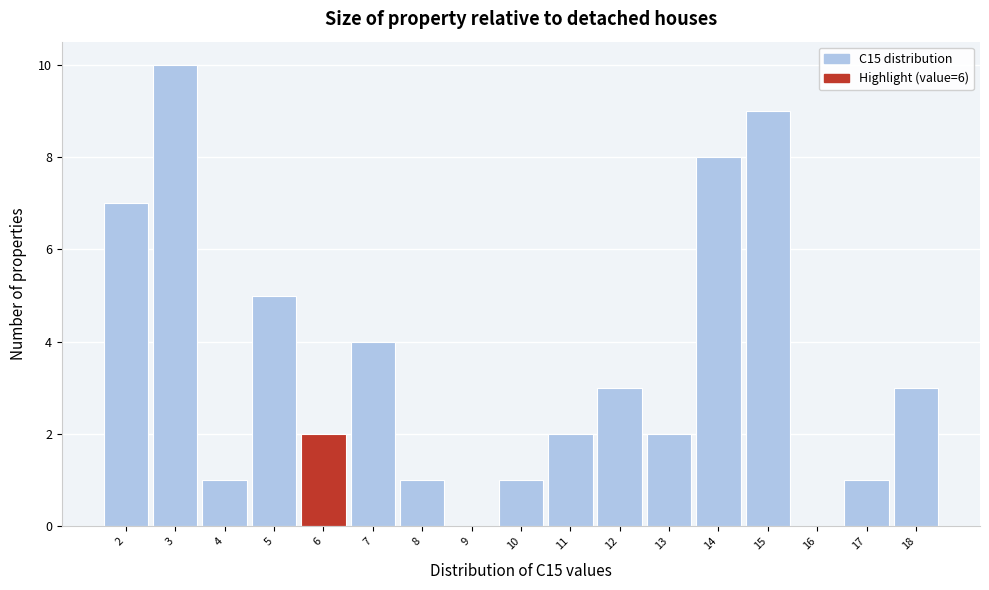

Reading left to right, list every bar in this chart as the range it spans on the x-axis followed by its height. The values are not printed on the chart, so give them approximately, as read against the axis.

1.5 to 2.5: 7
2.5 to 3.5: 10
3.5 to 4.5: 1
4.5 to 5.5: 5
5.5 to 6.5: 2
6.5 to 7.5: 4
7.5 to 8.5: 1
8.5 to 9.5: 0
9.5 to 10.5: 1
10.5 to 11.5: 2
11.5 to 12.5: 3
12.5 to 13.5: 2
13.5 to 14.5: 8
14.5 to 15.5: 9
15.5 to 16.5: 0
16.5 to 17.5: 1
17.5 to 18.5: 3